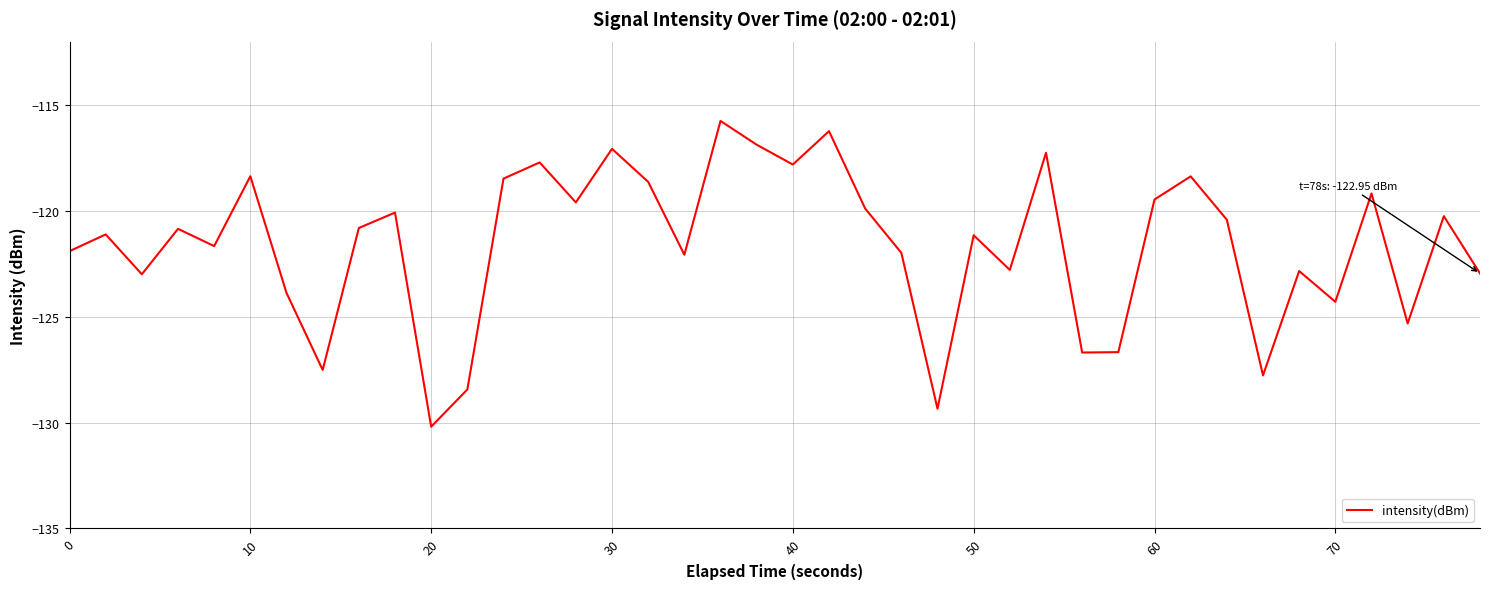

What is the maximum value shown in the chart?

-115.7